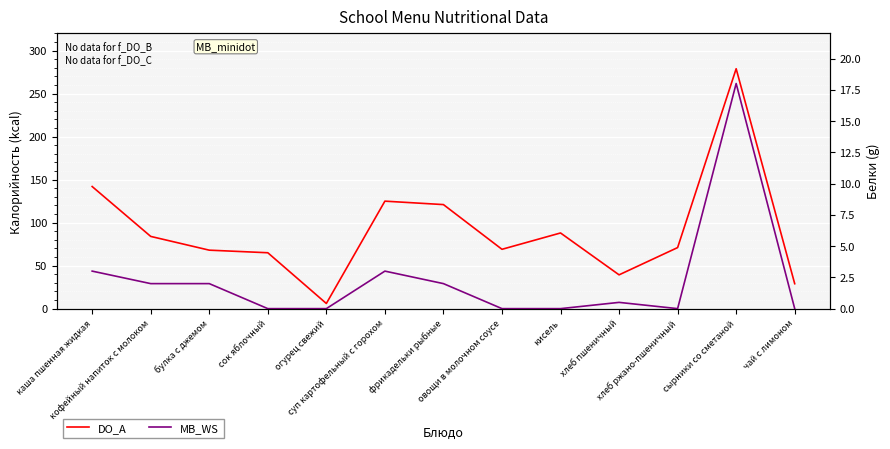

What is the sum of the DO_A values at хлеб ржано-пшеничный and сырники со сметаной?

350.0